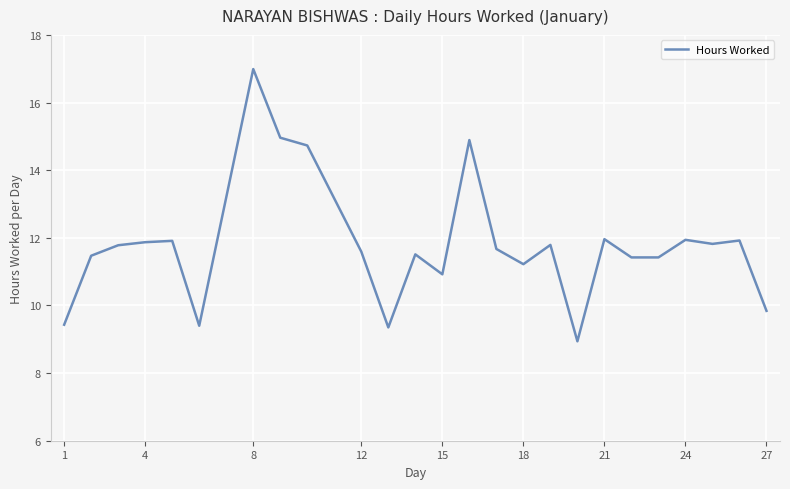

What is the greatest value displayed?

17.0